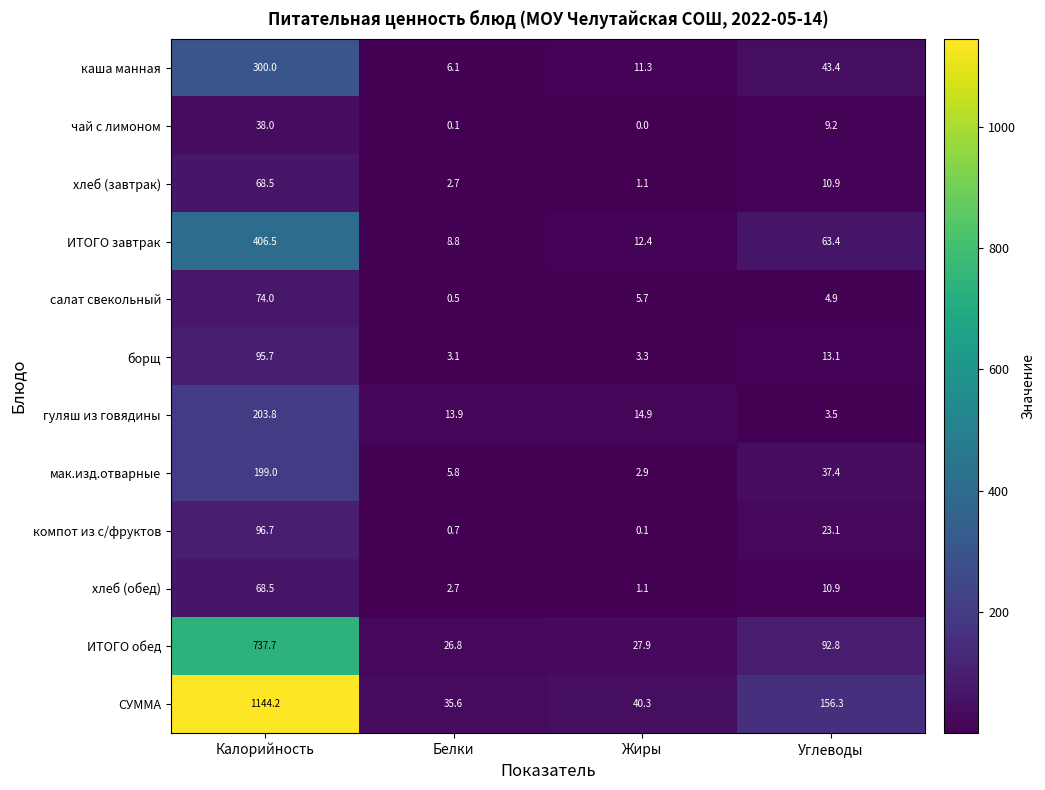

Which series changed the most between Белки and Углеводы?

СУММА